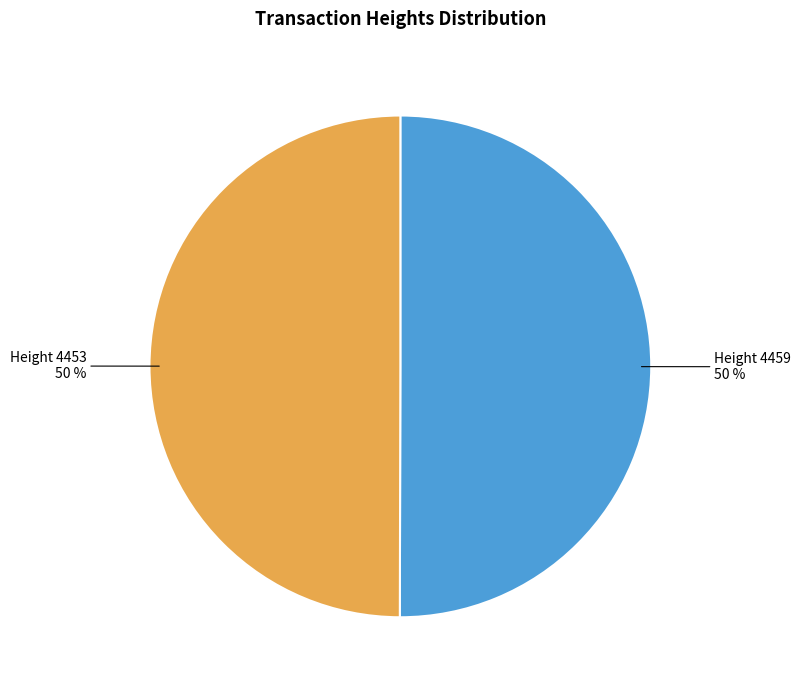

Approximately how many times larger is the value at Height 4459 compared to Height 4453?

1.0